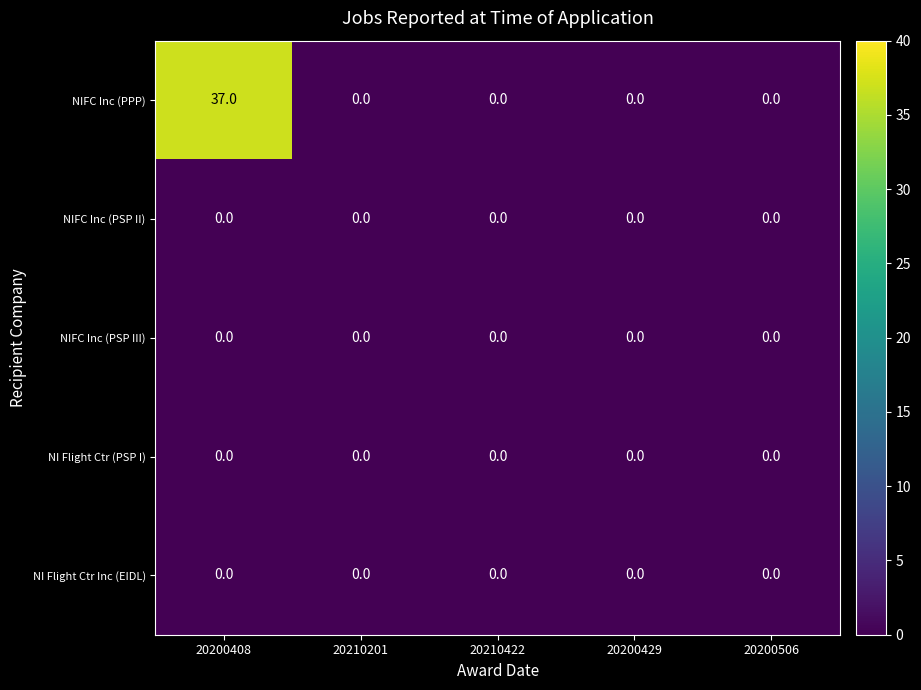

Which series has the widest spread of values?

NIFC Inc (PPP)